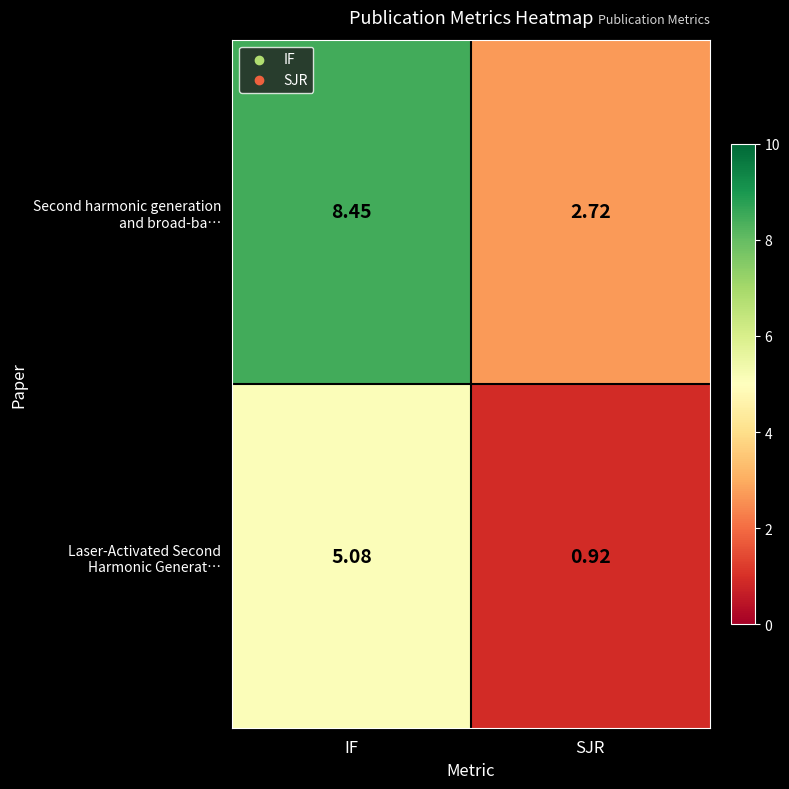

At which category does the chart reach its minimum across all series?

SJR